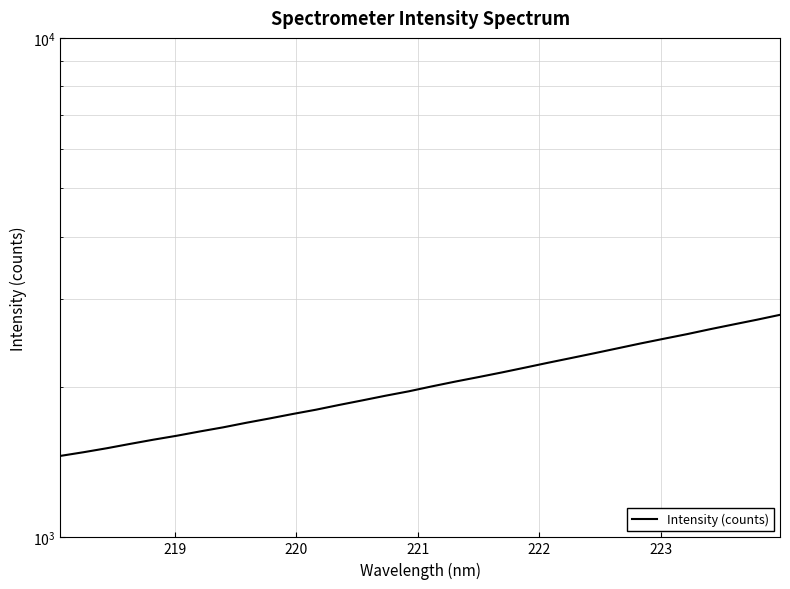

How many data points are less than 2006?

16